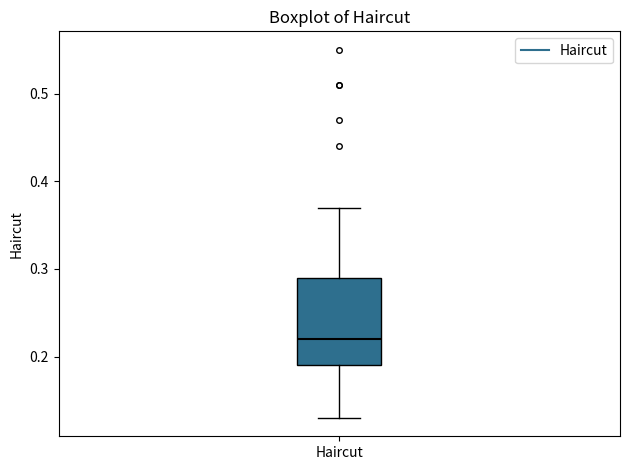

Transcribe this box plot: give where the median line is, the range the box spans, and where the two whiskers end, as read against the y-axis. The values are not printed on the chart, so give them approximately, as read against the axis.

median 0.22, box 0.19 to 0.29, whiskers 0.13 to 0.37